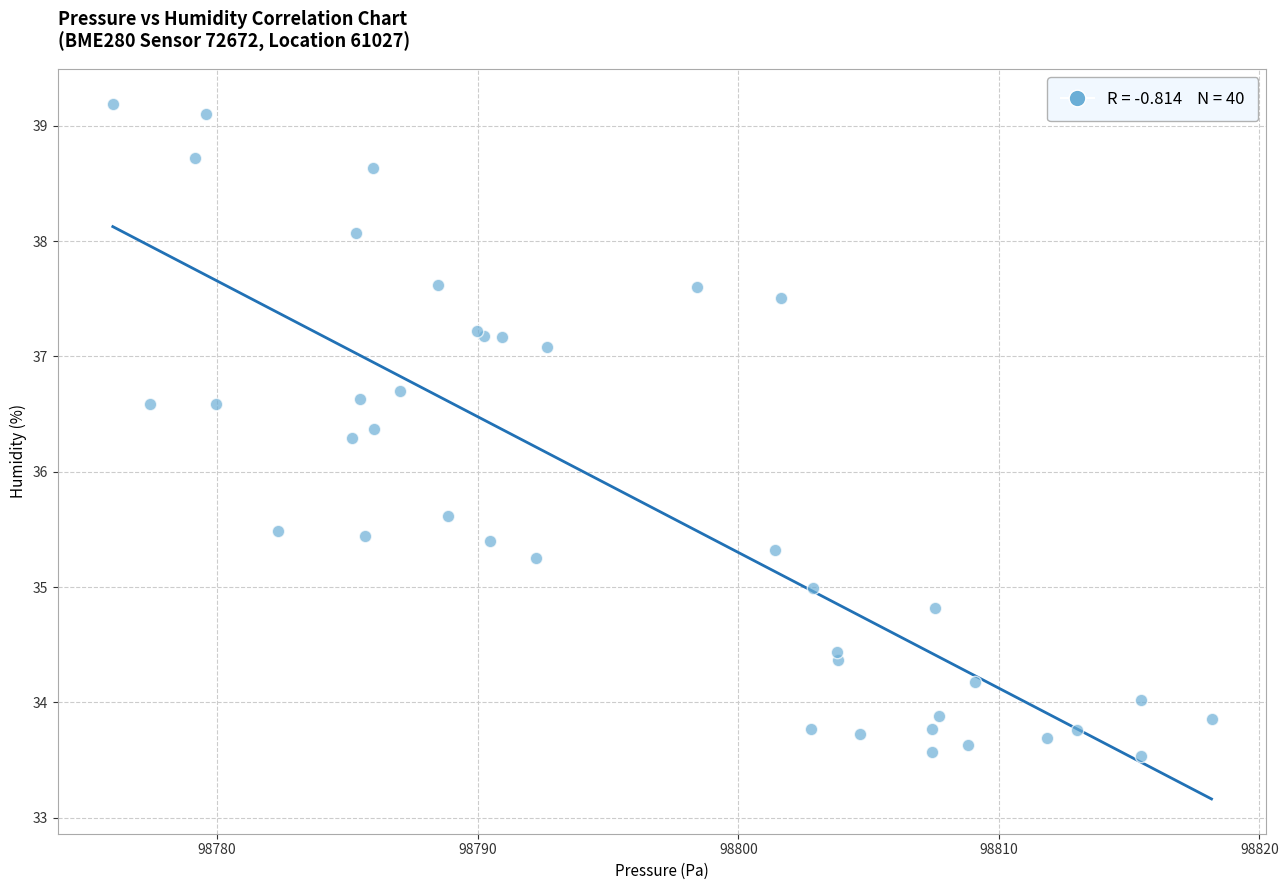

What Y value in the scatter plot is closest to 36?

36.3